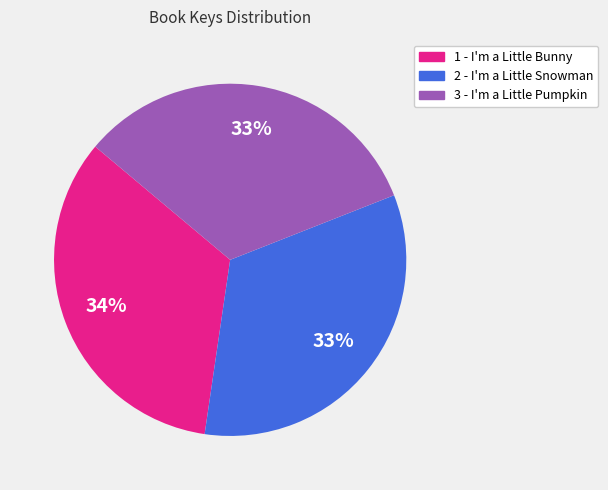

Between 1 - I'm a Little Bunny and 3 - I'm a Little Pumpkin, which is larger?

1 - I'm a Little Bunny